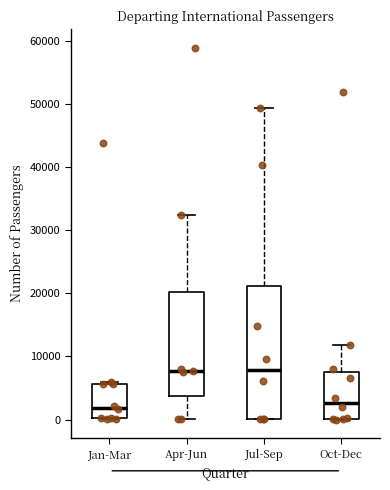

Reading left to right, transcribe this box plot: for each box, give where its median line is, the range the box spans, and where its two whiskers end, as read against the y-axis. The values are not printed on the chart, so give them approximately, as read against the axis.

Jan-Mar: median 2000, box 0 to 6000, whiskers 0 to 6000 (just above the box's upper edge)
Apr-Jun: median 8000, box 4000 to 20000, whiskers 0 to 32000
Jul-Sep: median 8000, box 0 to 21000, whiskers 0 to 49000
Oct-Dec: median 3000, box 0 to 8000, whiskers 0 to 12000